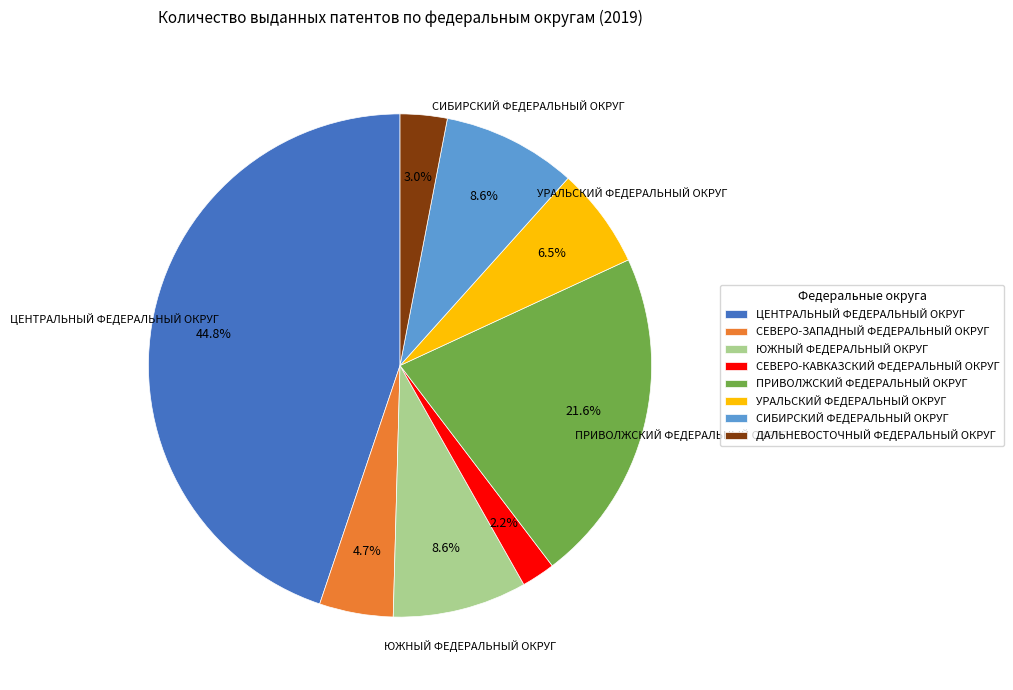

Is ЮЖНЫЙ ФЕДЕРАЛЬНЫЙ ОКРУГ the majority of the pie?

No